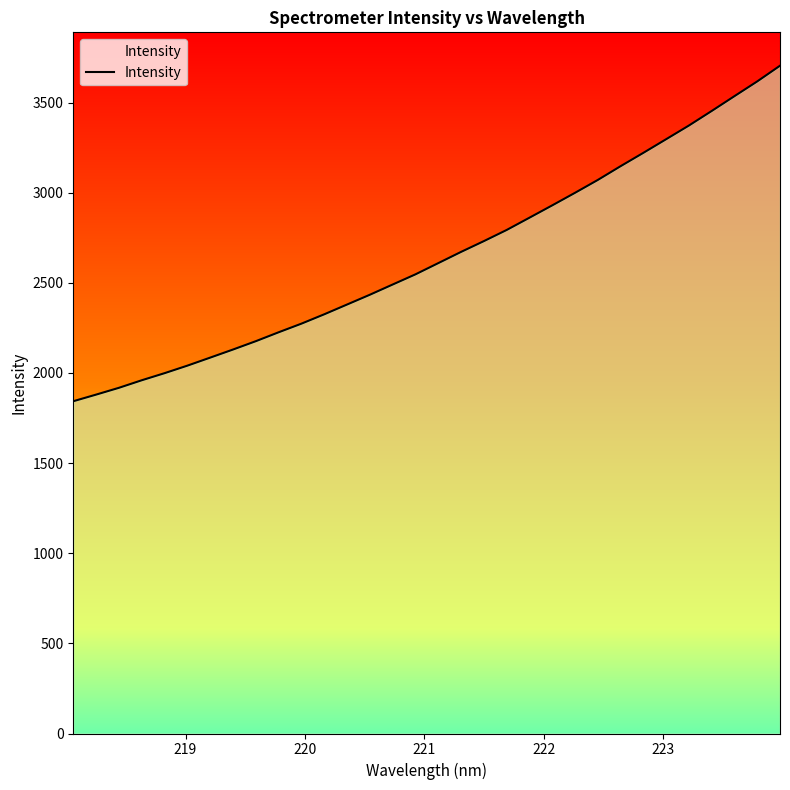

What is the minimum value shown in the chart?

1843.2